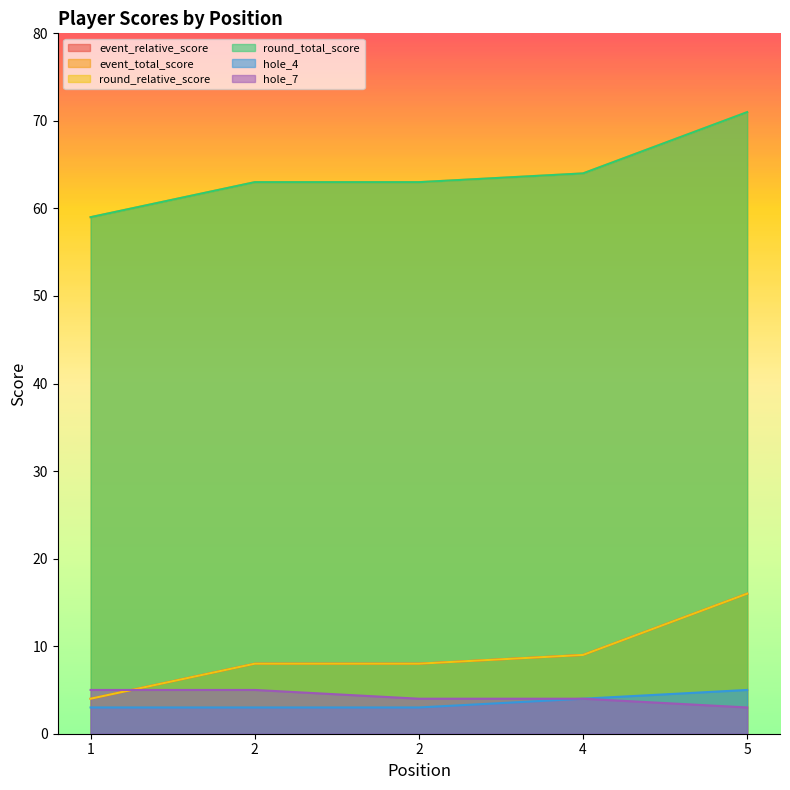

True or false: event_total_score has a value of 15 at 2.

False